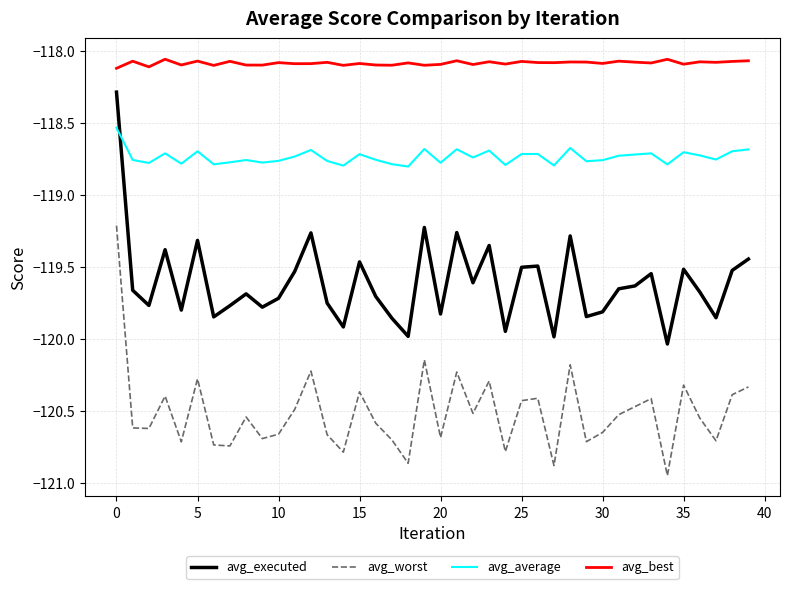

True or false: avg_worst and avg_executed intersect in this chart.

False